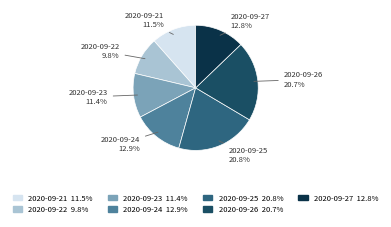

The 2020-09-24 slice represents 13% of the pie. True or false?

True